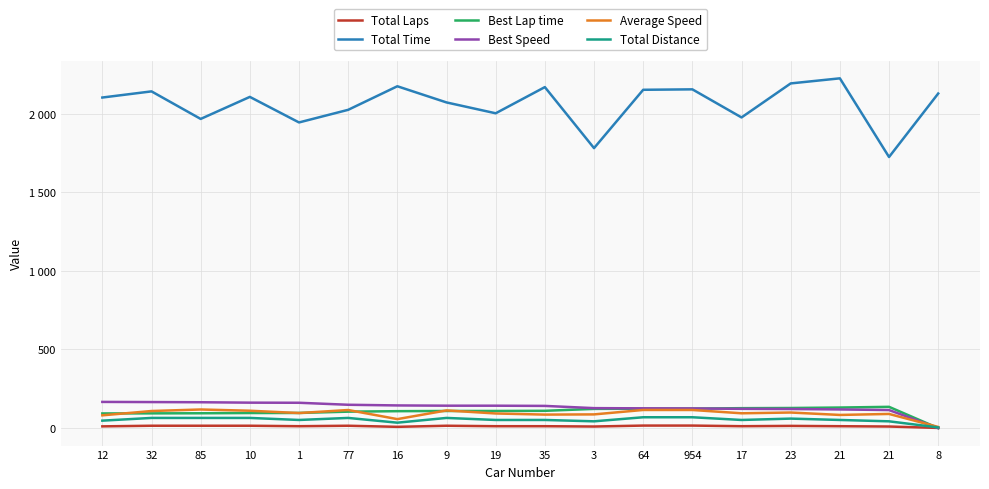

What are all the series names shown in the legend?

Total Laps, Total Time, Best Lap time, Best Speed, Average Speed, Total Distance